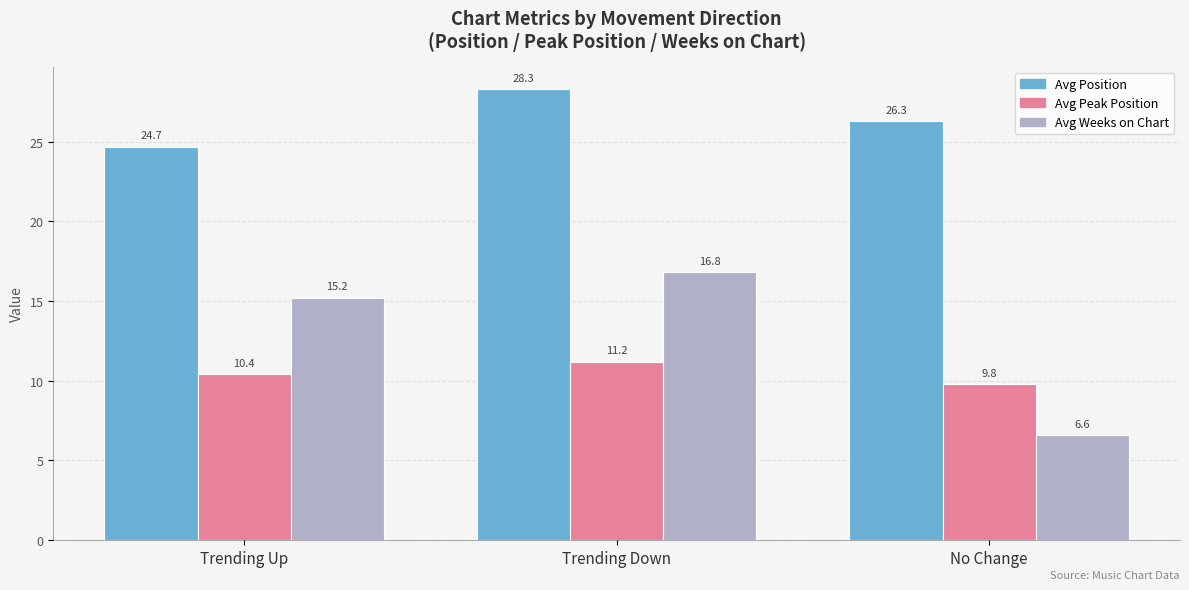

What is the greatest value displayed?

28.3